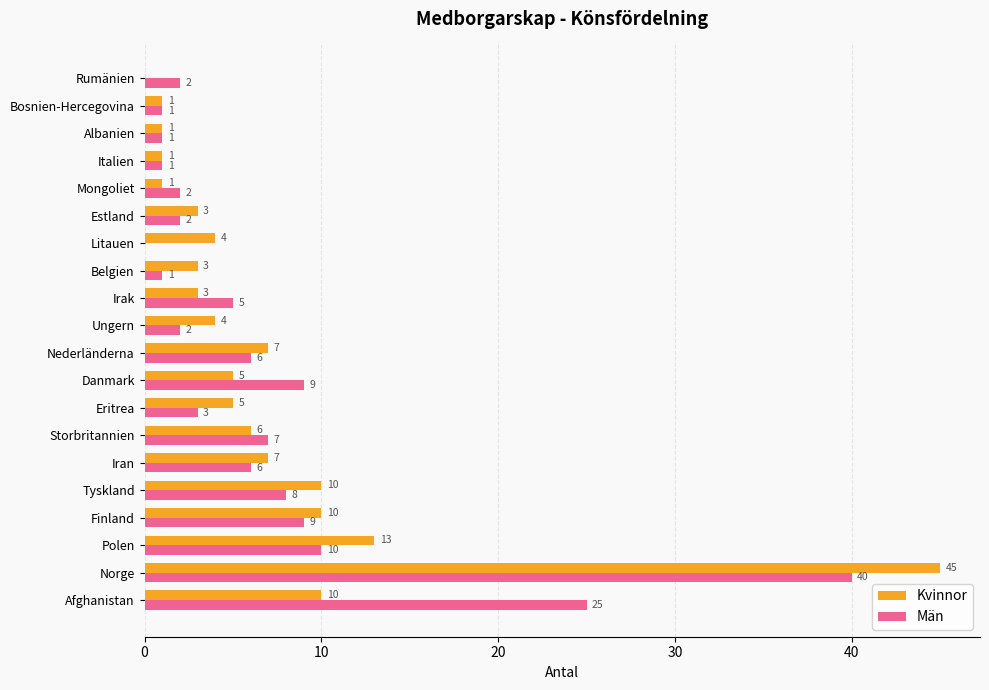

Between Storbritannien and Albanien, which series saw the biggest shift?

Män